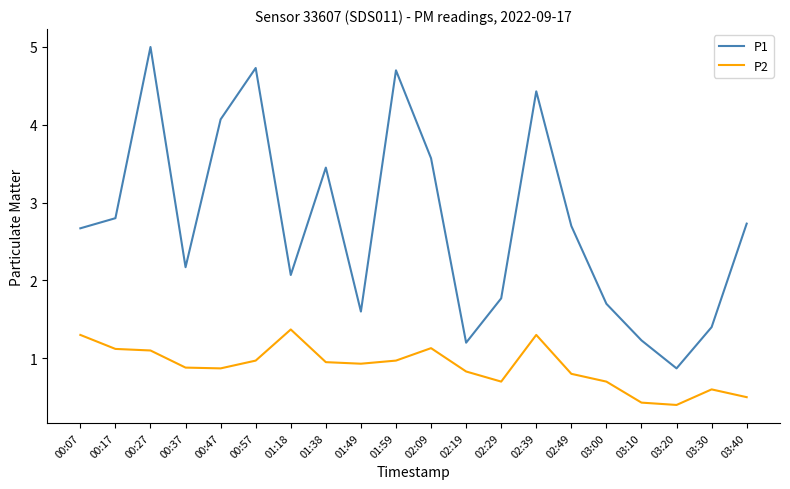

The P1 series shows 1.0 at 03:00. True or false?

False